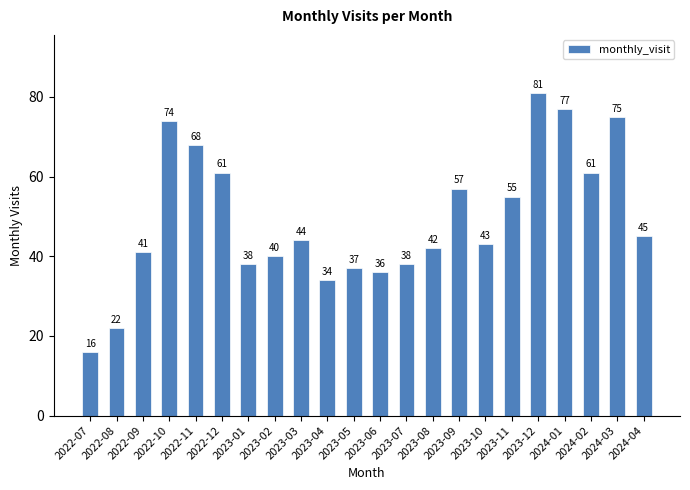

Is it true that the value at 2024-02 is 88?

False